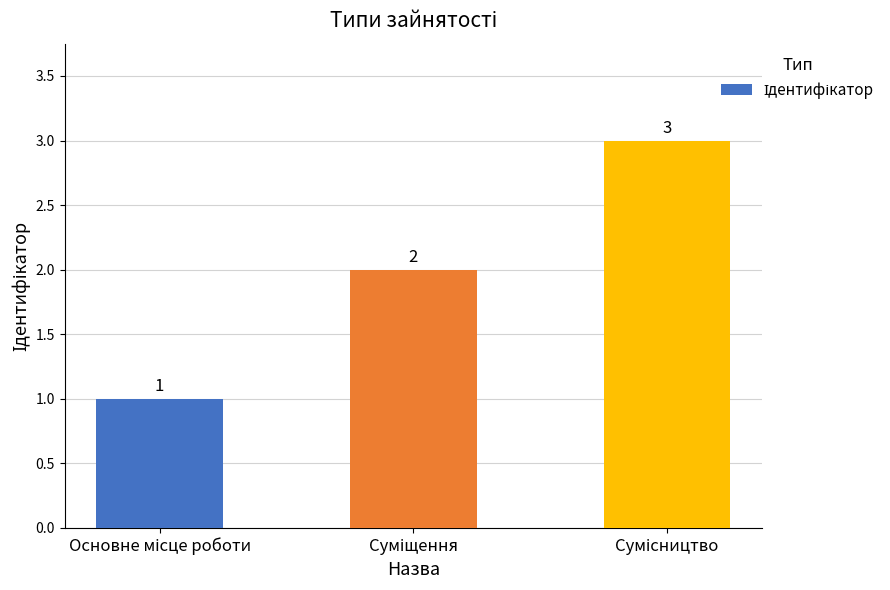

What is the maximum value shown in the chart?

3